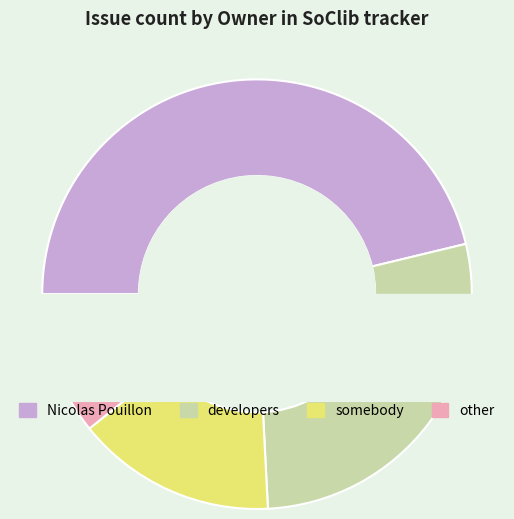

What is the total percentage of other and Nicolas Pouillon?

57.0%